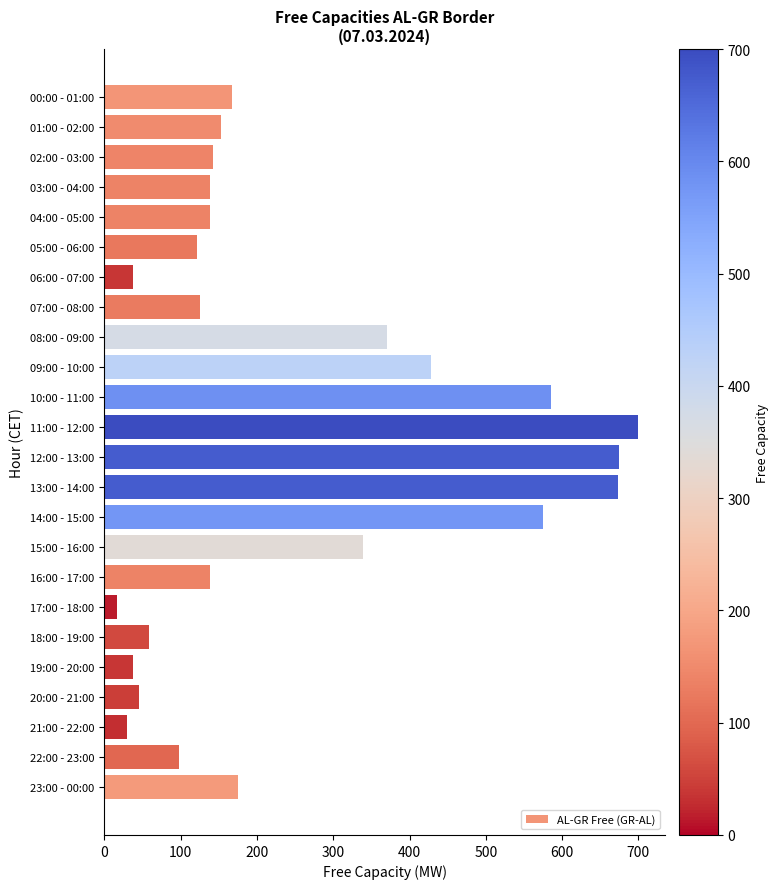

What is the change in value from 01:00 - 02:00 to 15:00 - 16:00?

+186